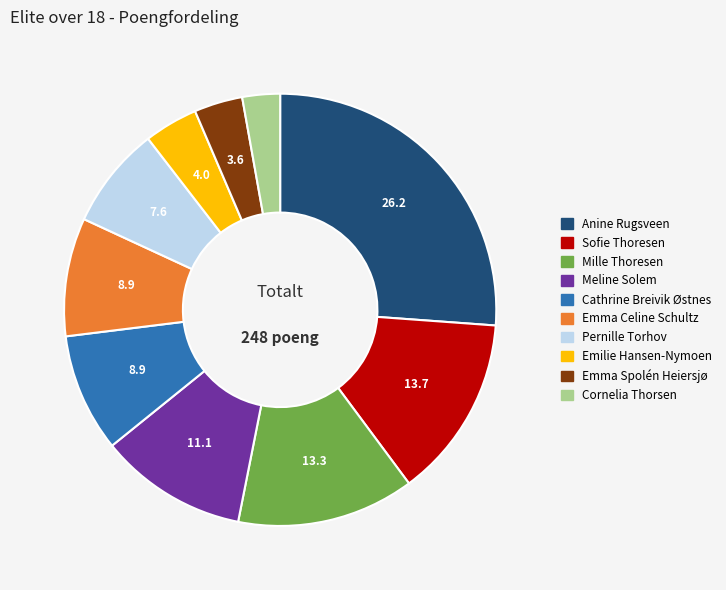

Does Pernille Torhov account for over 50% of the chart?

No